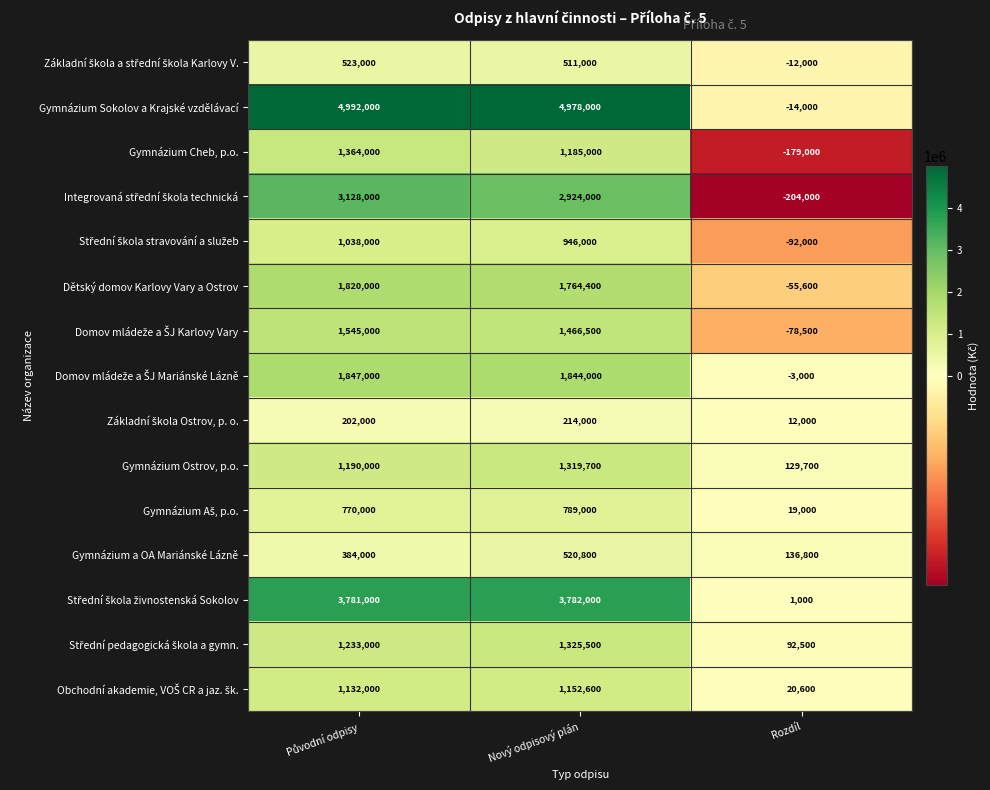

What is the difference between the highest and lowest values at Nový odpisový plán?

4764000